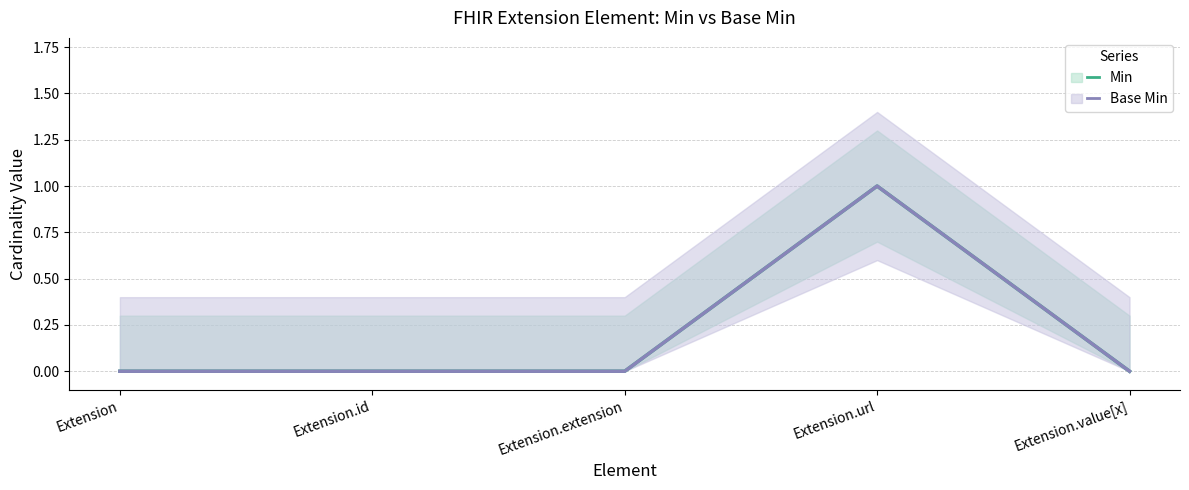

Between Extension.id and Extension.extension, which is larger?

Extension.id